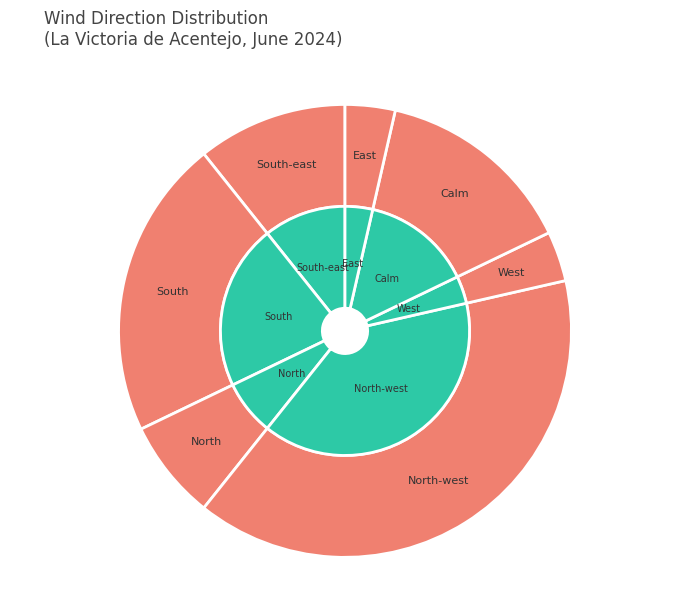

How many slices are in this pie chart?

7